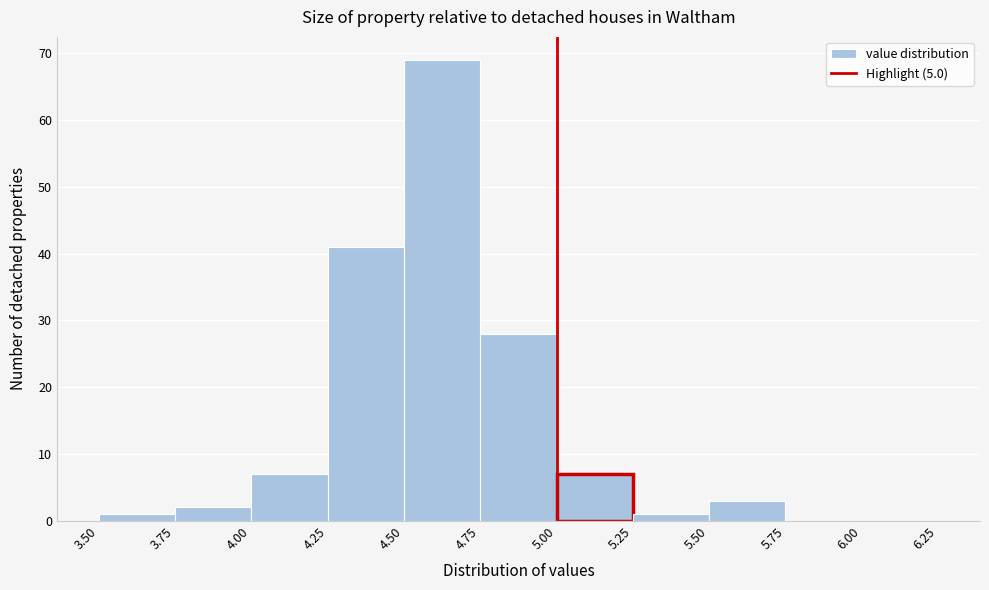

Over which range of the x-axis is the bar tallest?

4.50 to 4.75